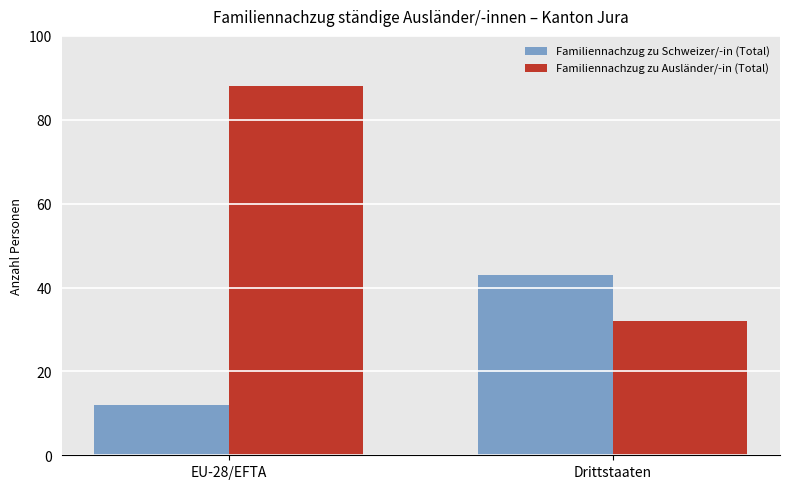

What is the maximum value for Familiennachzug zu Ausländer/-in (Total)?

88